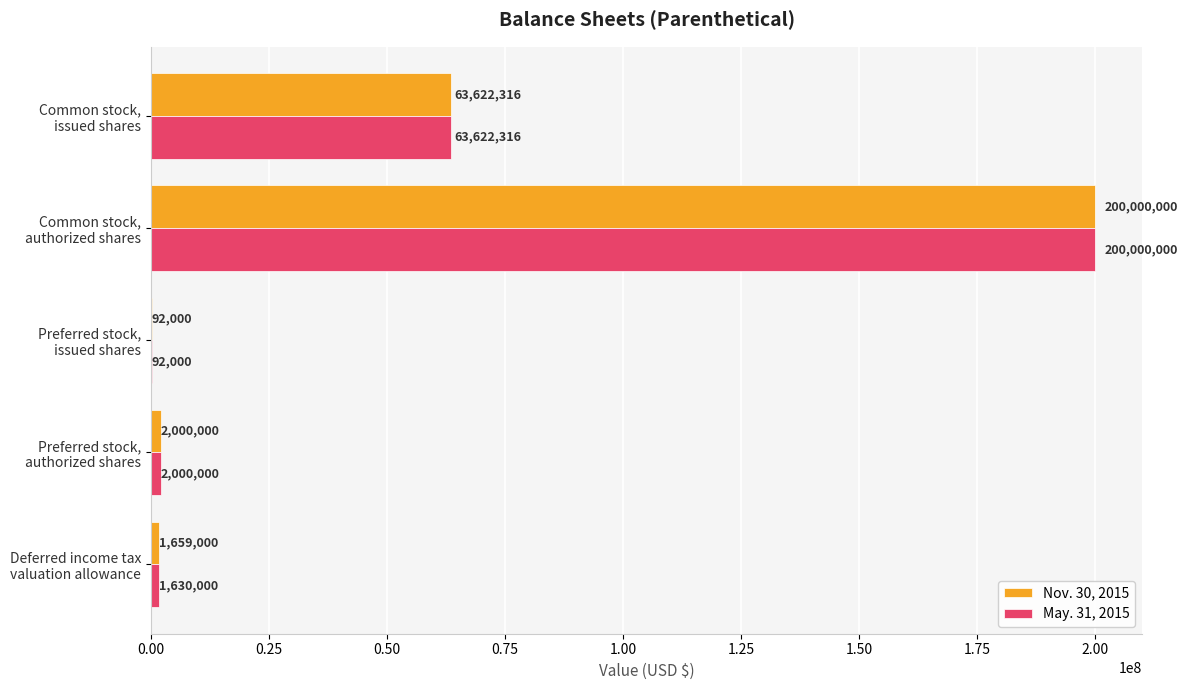

What is the sum of all Nov. 30, 2015 values?

267373316